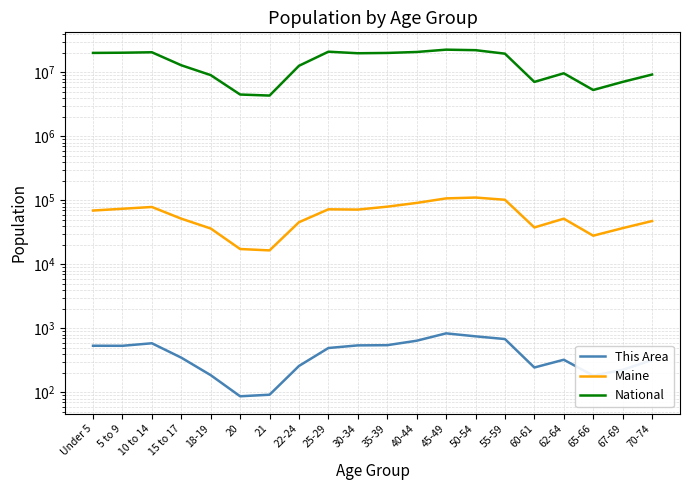

List the series in order of their peak value, highest first.

National, Maine, This Area